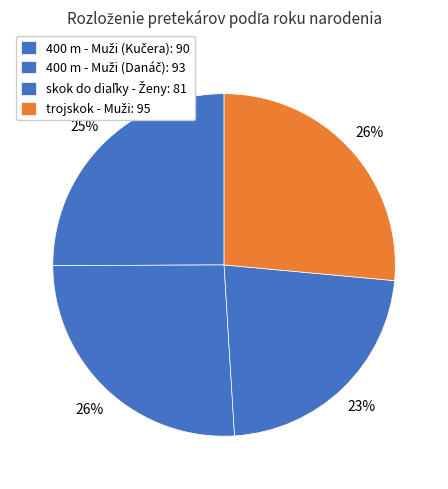

Rank the categories by value from highest to lowest.

trojskok - Muži, 400 m - Muži (Danáč), 400 m - Muži (Kučera), skok do diaľky - Ženy